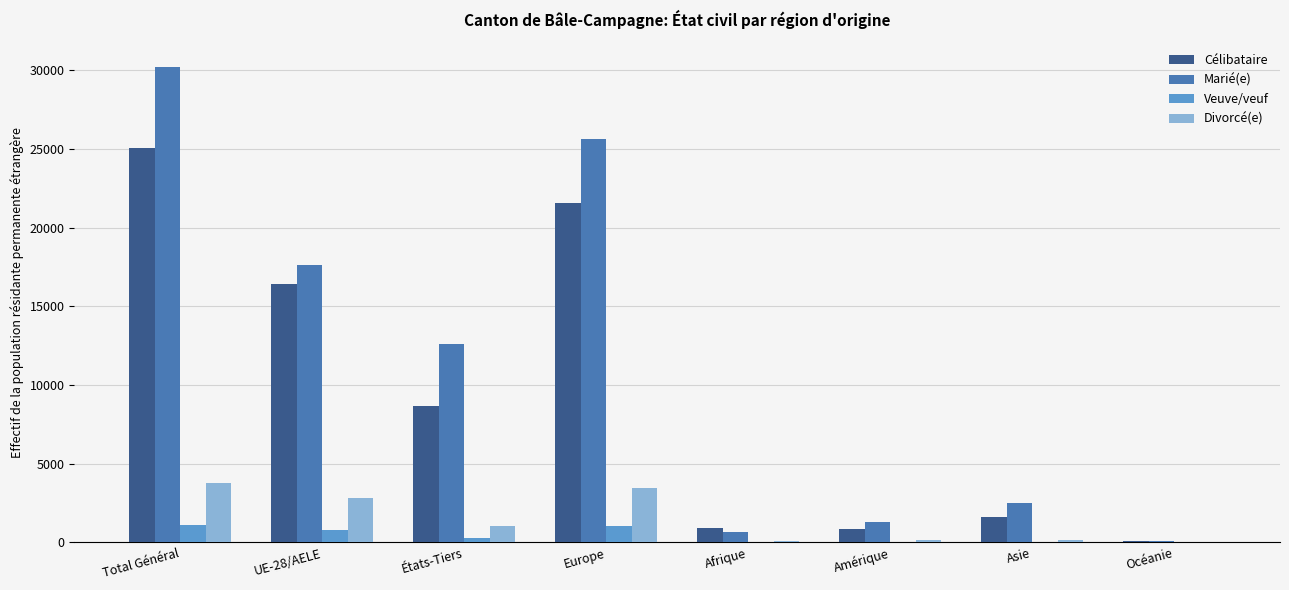

True or false: Célibataire has a value of 7028 at Total Général.

False